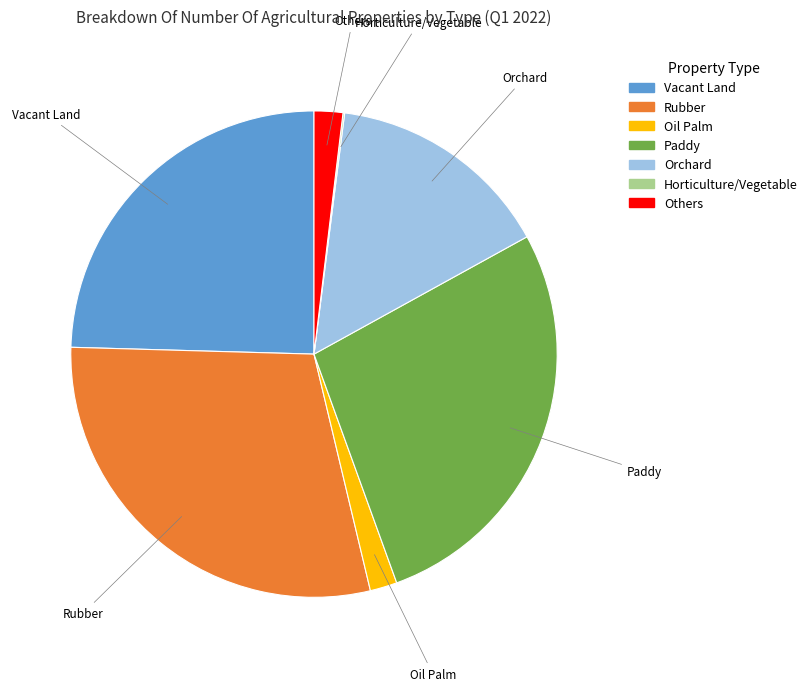

Is there a majority slice in this chart?

No